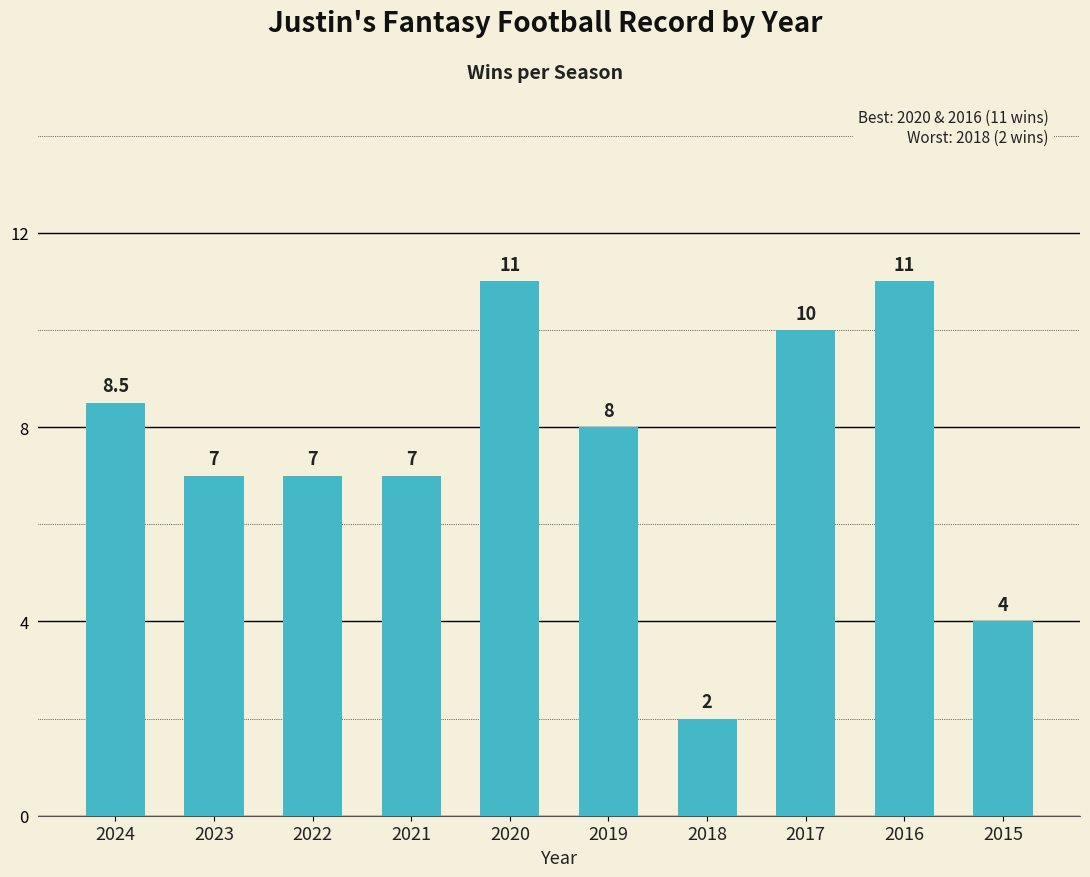

Reading right to left, what are all the values shown in this chart?

4.0	11.0	10.0	2.0	8.0	11.0	7.0	7.0	7.0	8.5